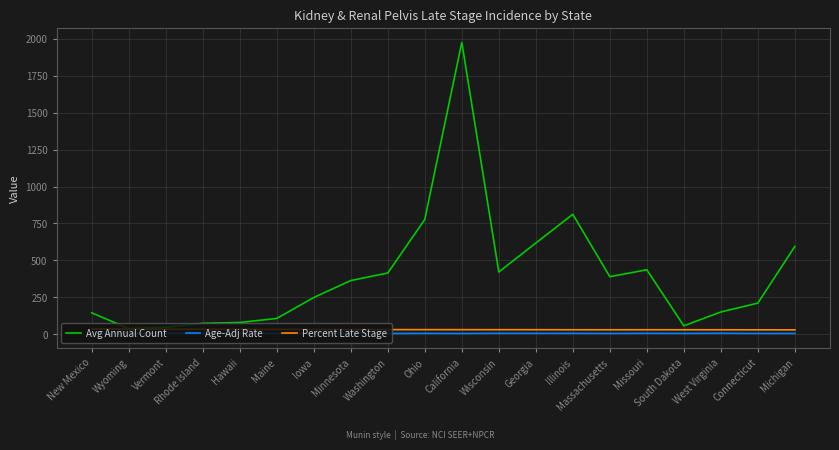

Which series has the largest total across all categories?

Avg Annual Count